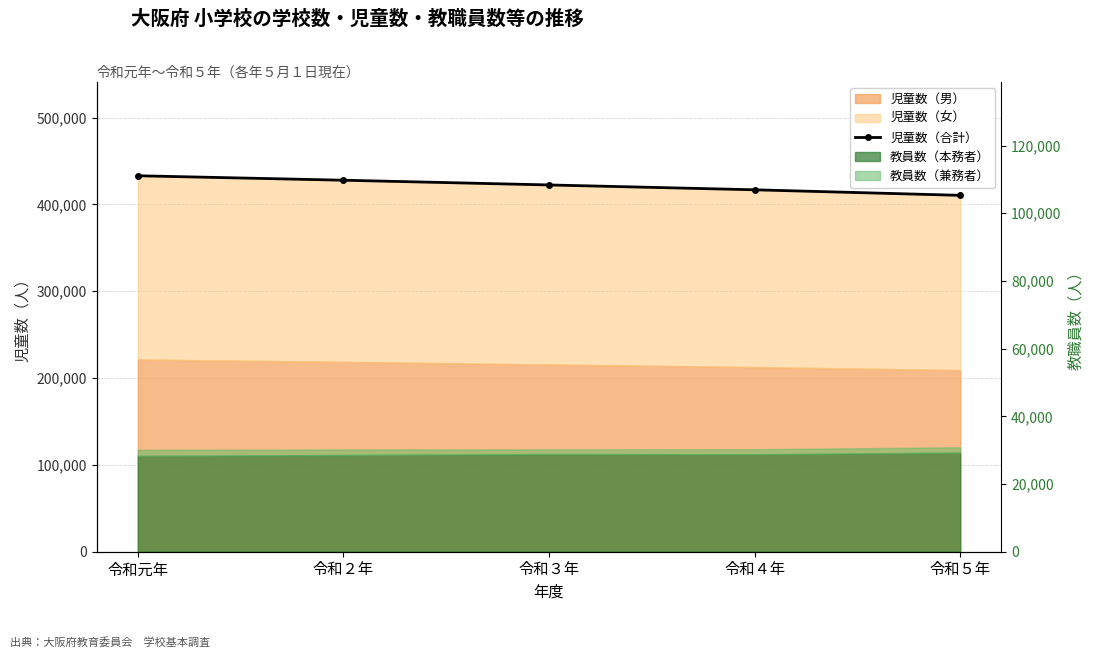

What is the sum of the values at 令和２年 and 令和４年?

844731